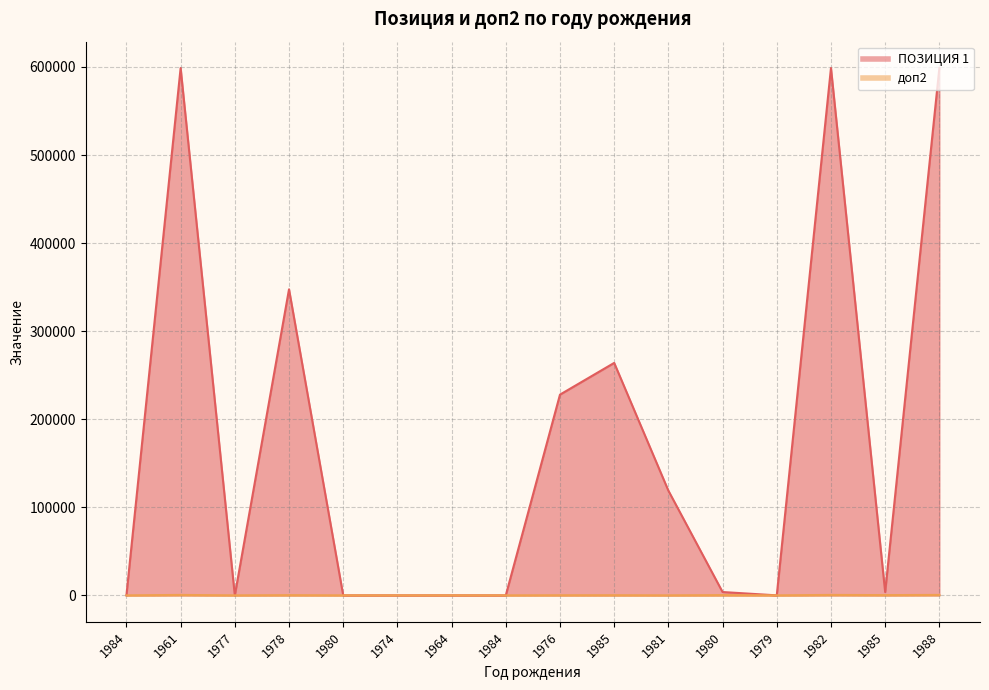

The ПОЗИЦИЯ 1 series shows 347561 at 1978. True or false?

True